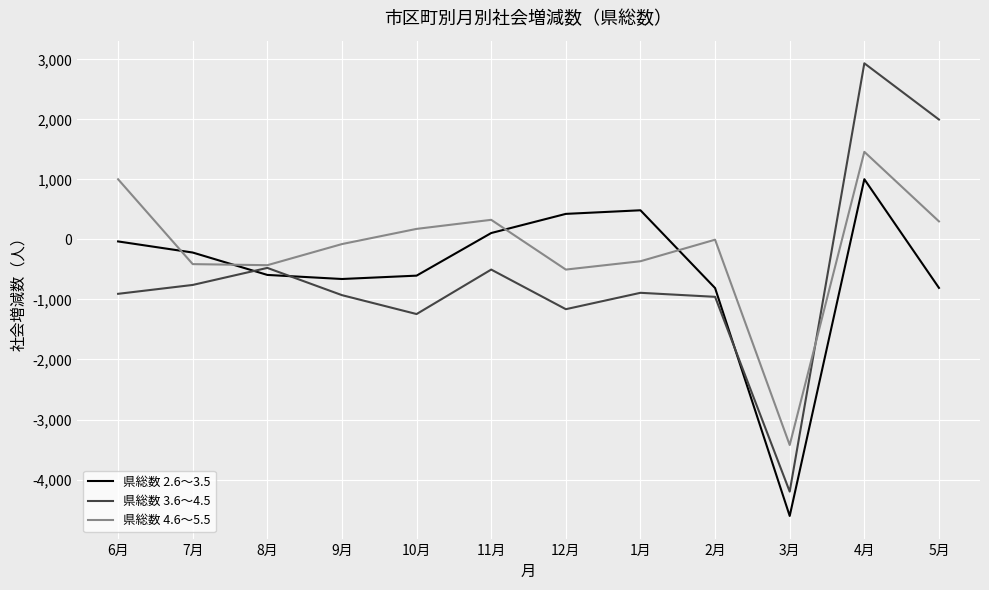

List the series in order of their peak value, highest first.

県総数 3.6～4.5, 県総数 4.6～5.5, 県総数 2.6～3.5